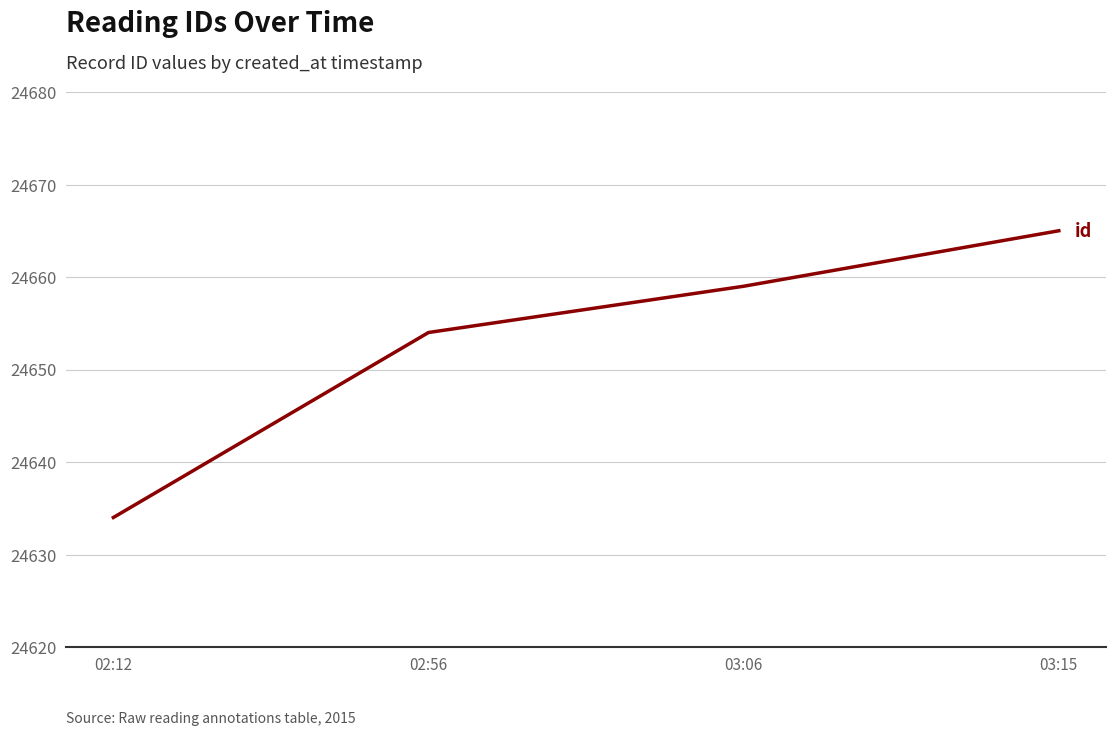

How many distinct data groups are displayed?

1